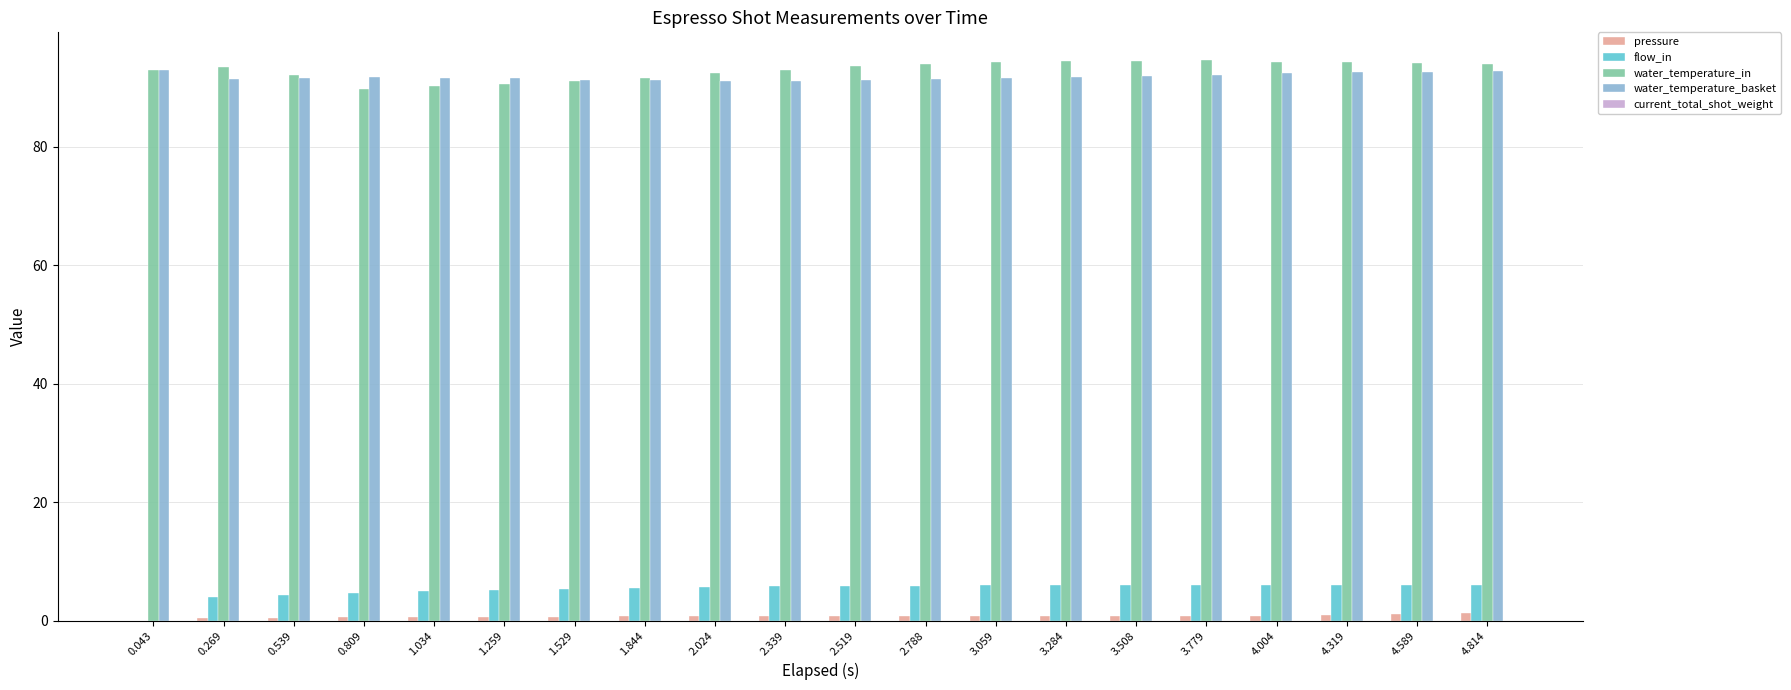

Which series has the largest range (max minus min)?

flow_in